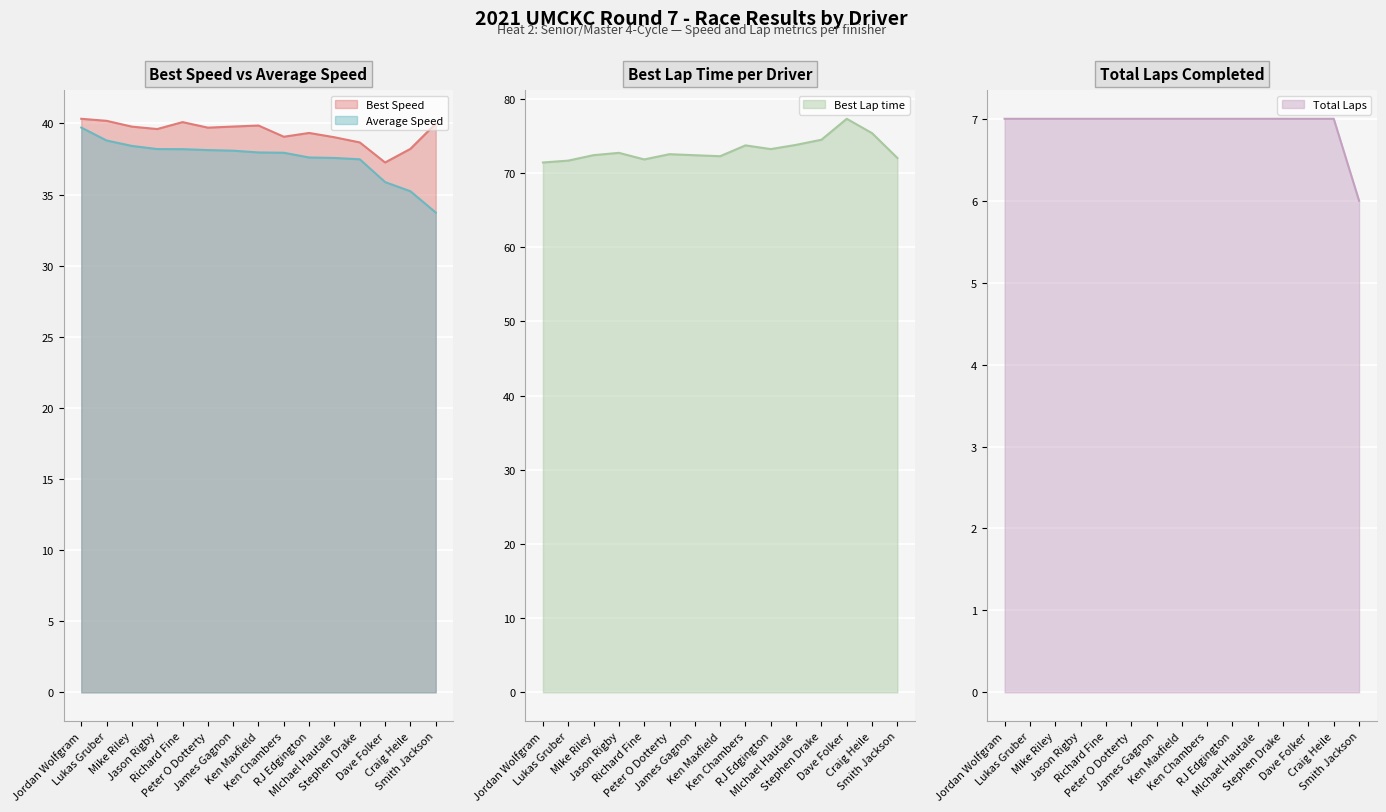

What is the sum of the Best Lap time (line) values at Jordan Wolfgram and Ken Chambers?

145.1